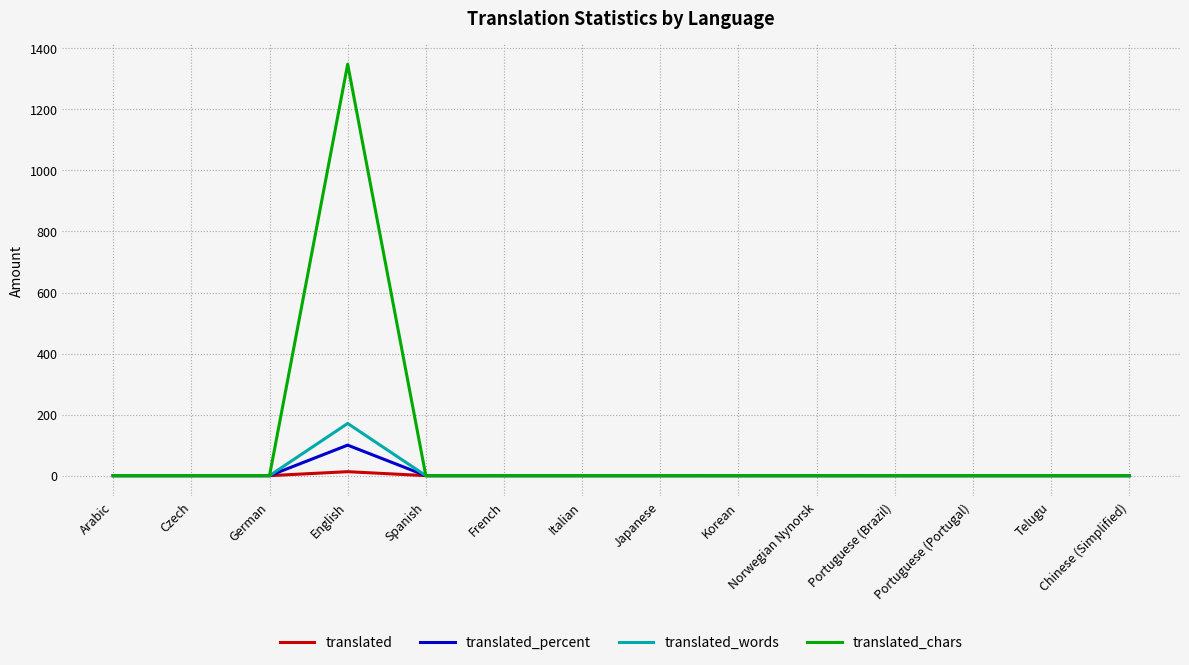

True or false: translated_percent has a value of 0 at Portuguese (Portugal).

True